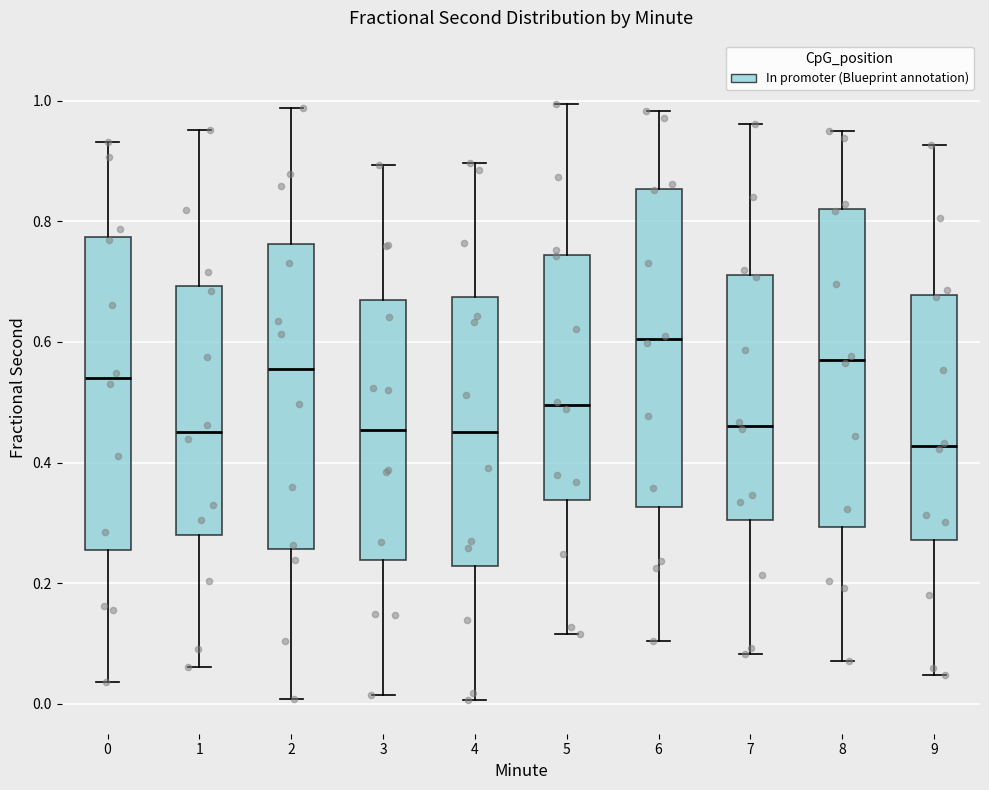

Where does the upper whisker of the box at x = 8 end on the y-axis? The values are not printed on the chart, so give them approximately, as read against the axis.

0.94